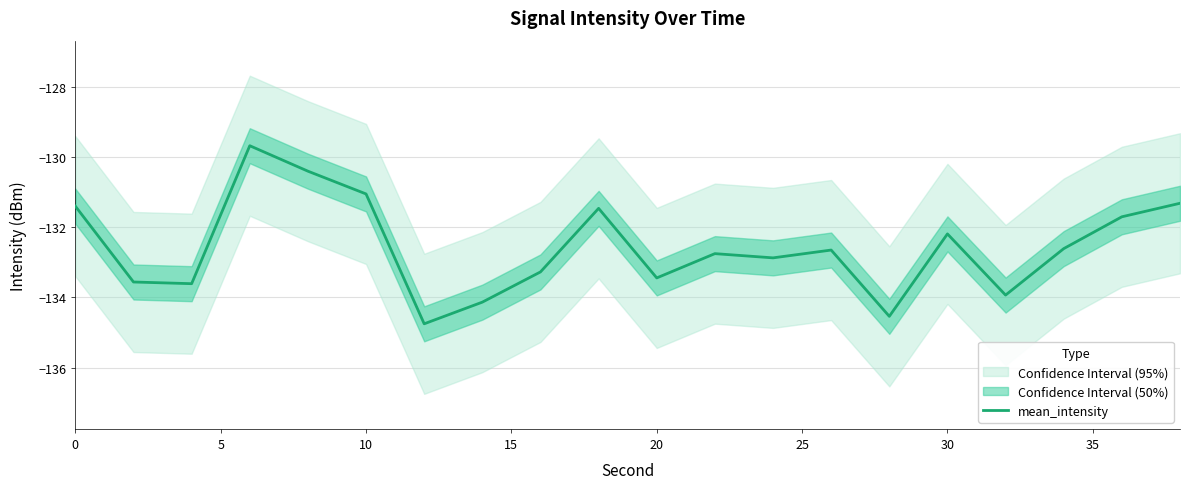

What is the maximum value for mean_intensity?

-129.7